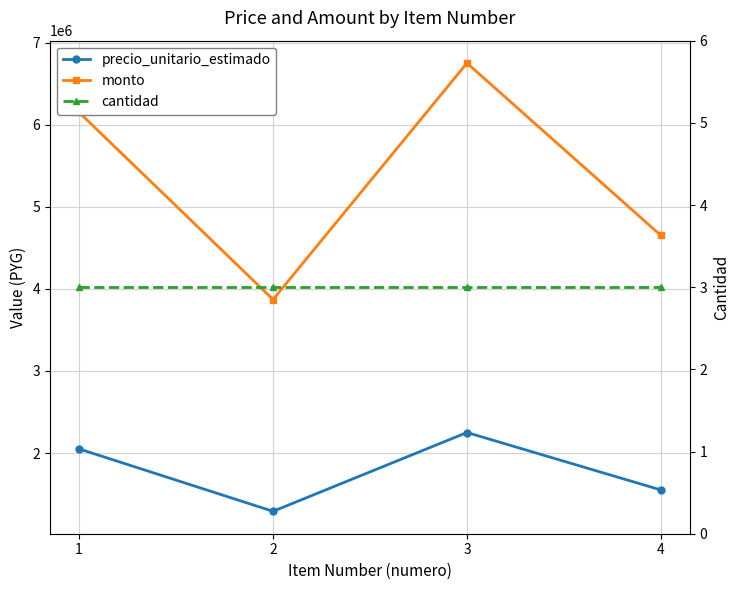

What value does the monto series have at 1, to the nearest 100?

6150000